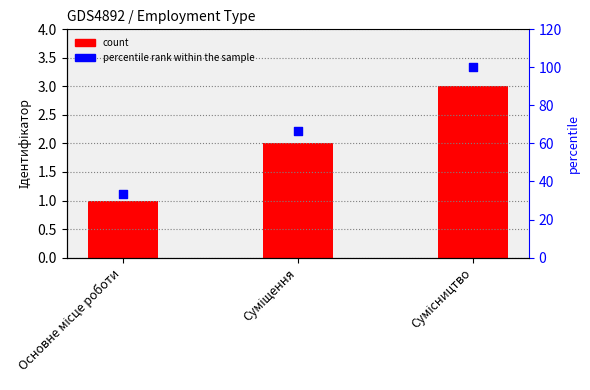

At how many categories does at least one series exceed 34?

2